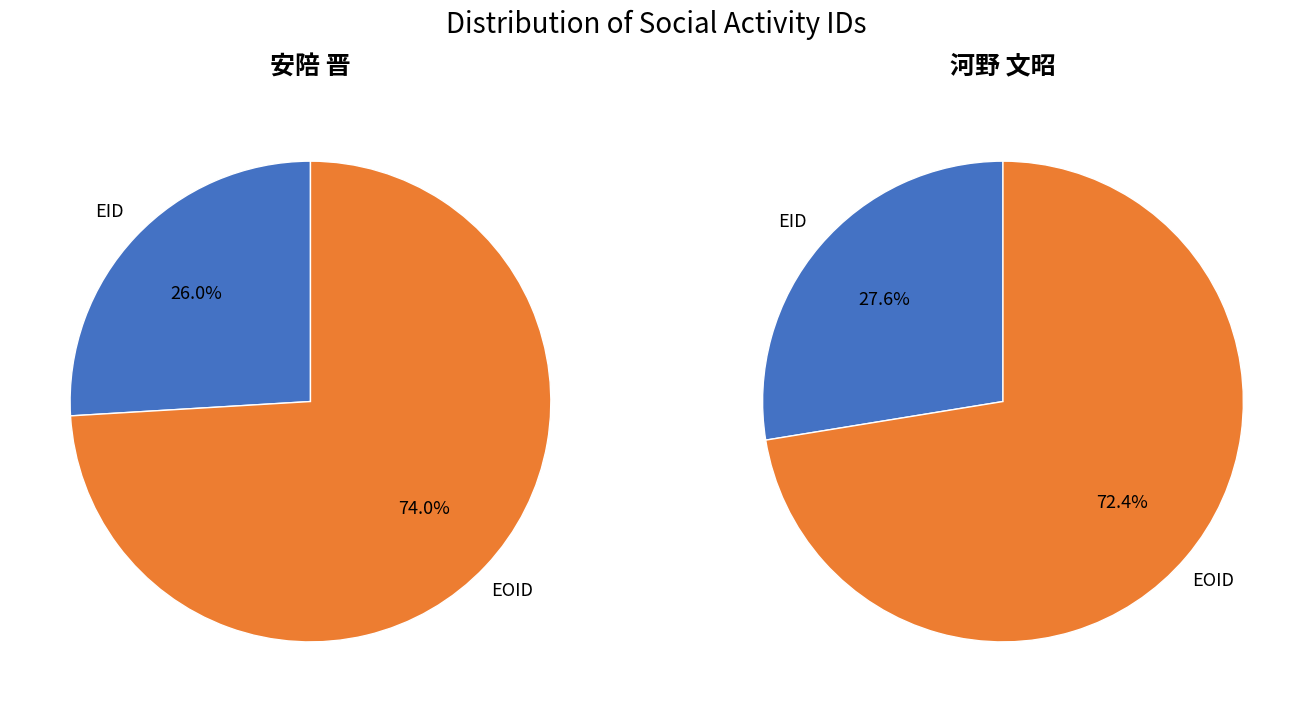

Between EID and EOID, which is larger?

EOID